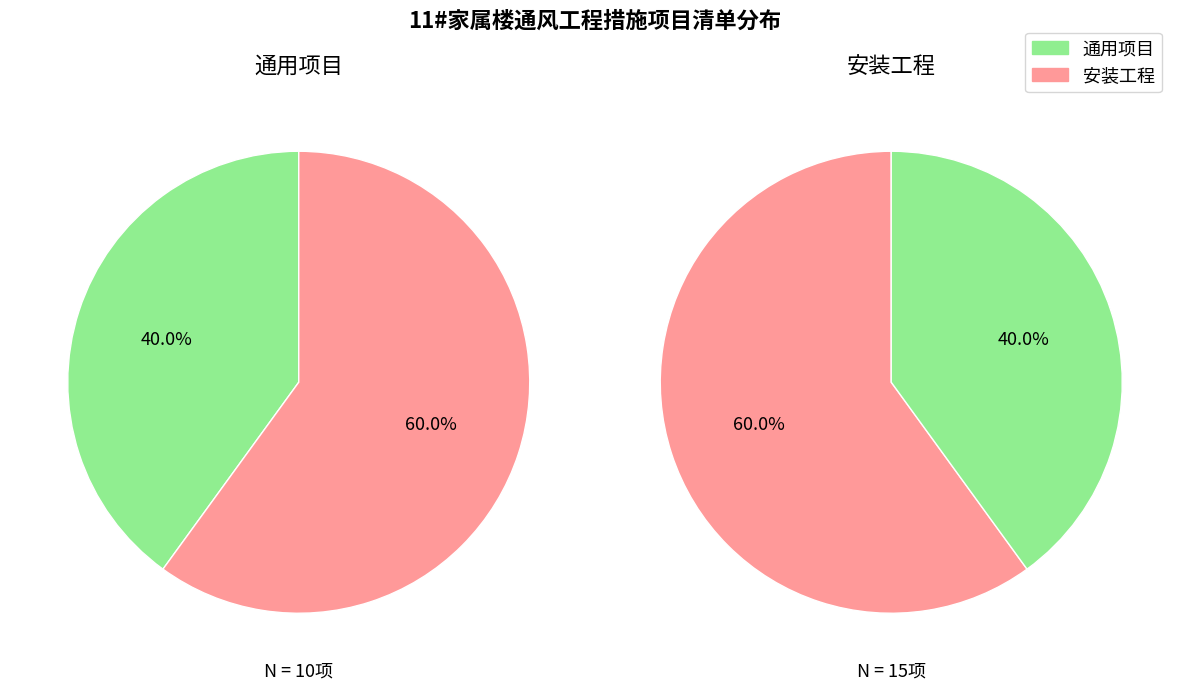

Is it true that 通用项目 is 40% of the pie?

True